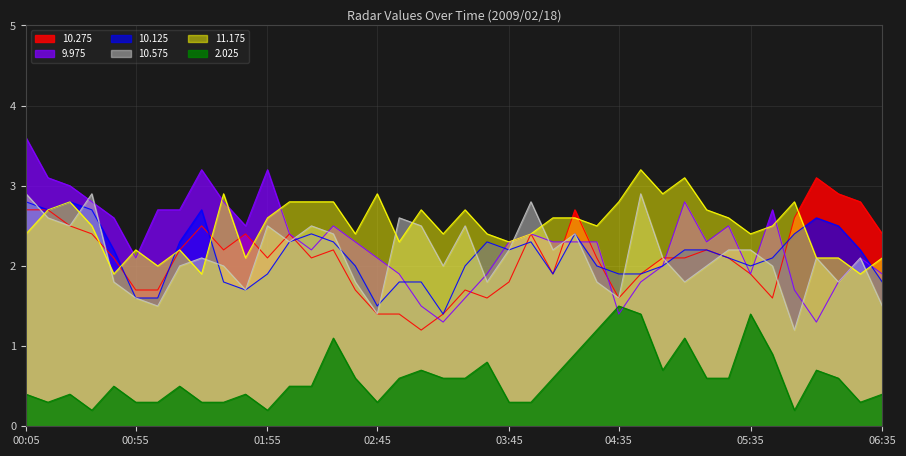

Between 02:15 and 02:25, which is larger?

02:25